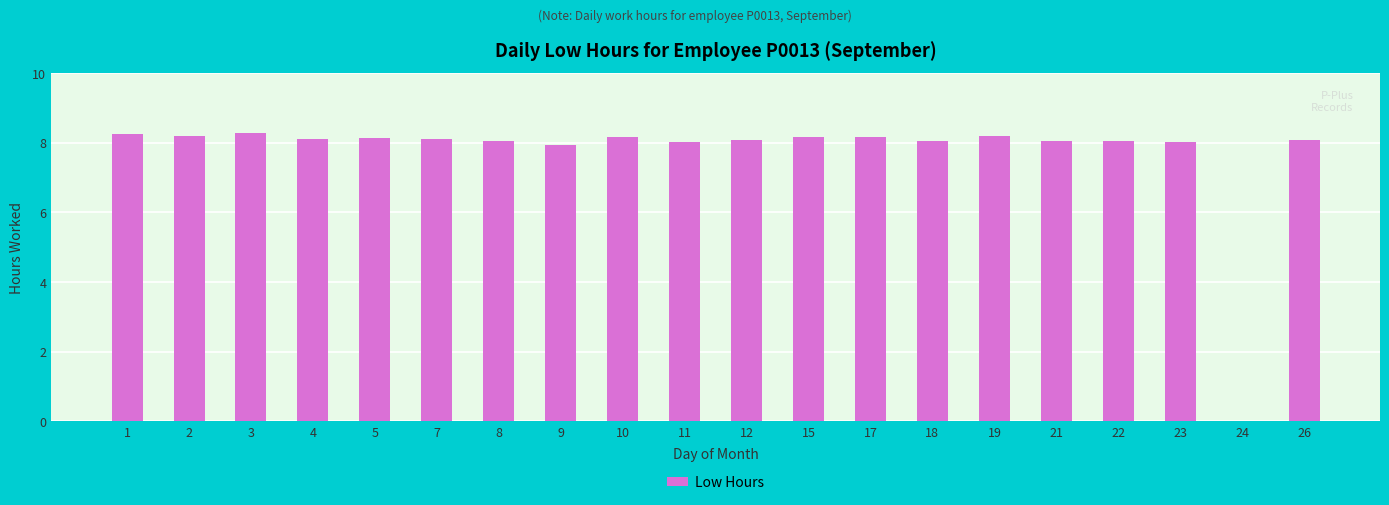

What is the sum of the values at 8 and 12?

16.1